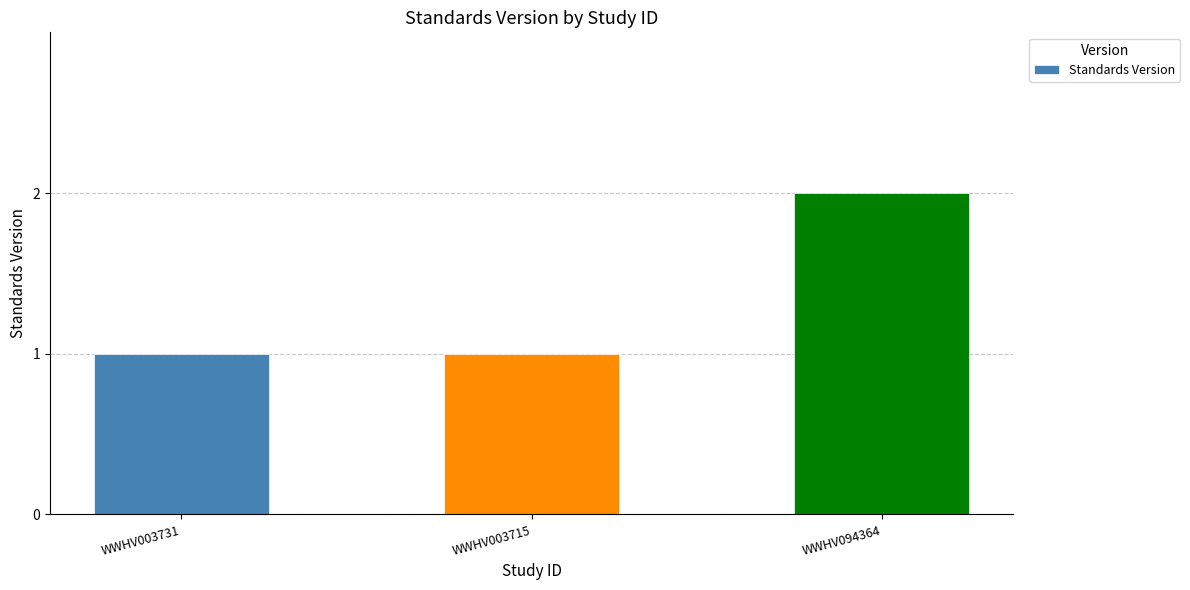

What is the change in value from WWHV003731 to WWHV094364?

+1